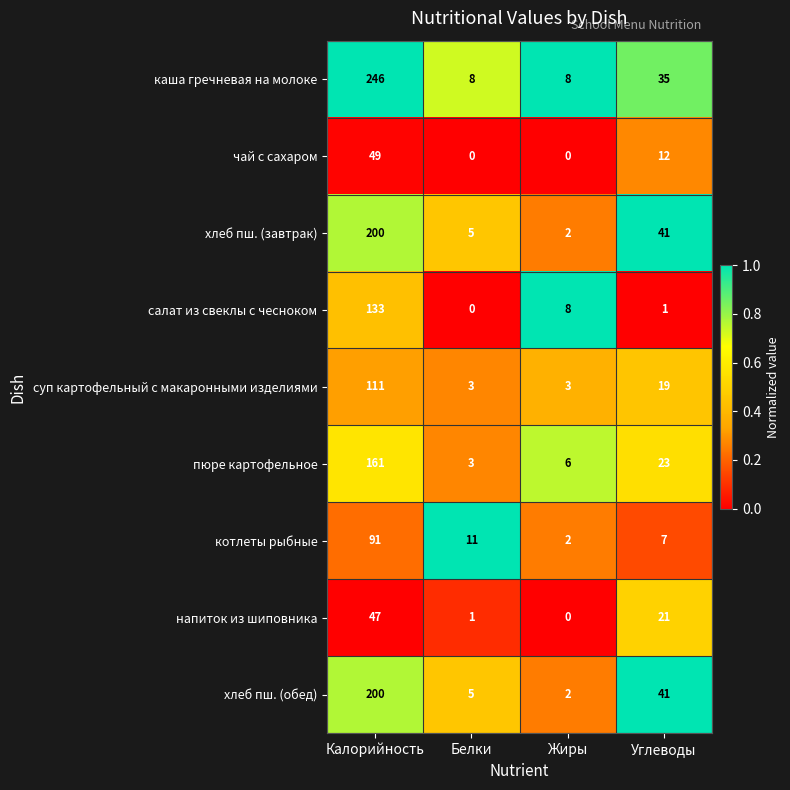

What is the sum of the котлеты рыбные values at Белки and Жиры?

13